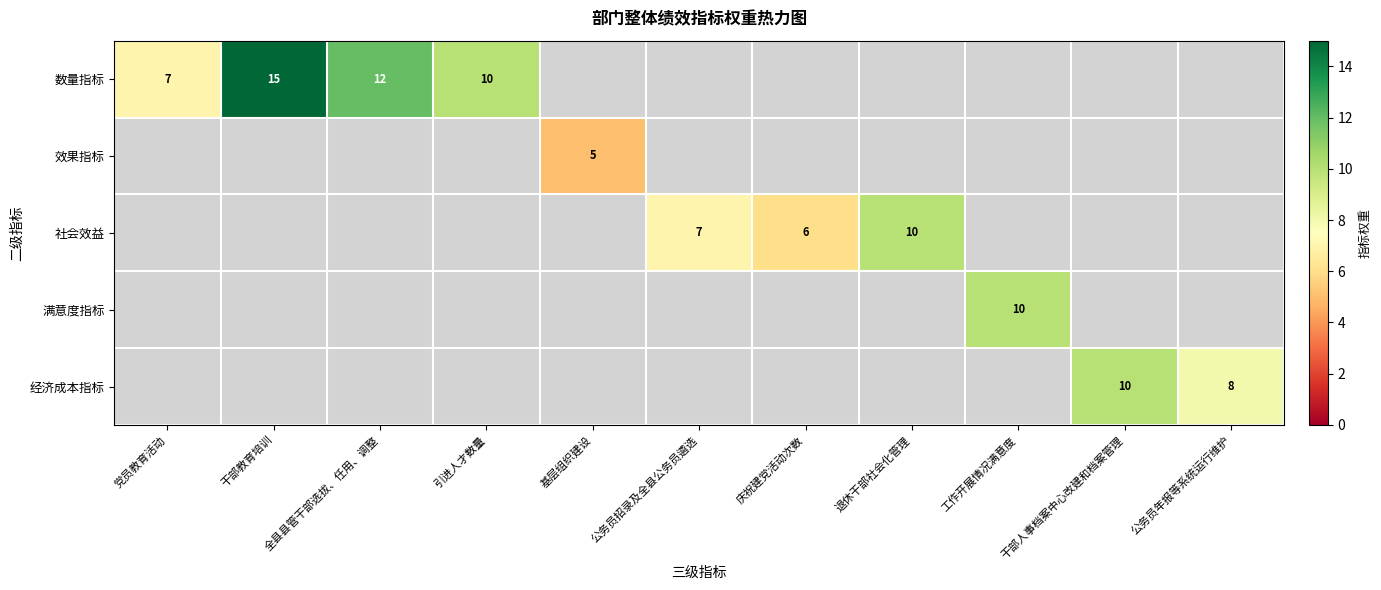

Is it true that 经济成本指标 equals 8 at 公务员年报等系统运行维护?

True